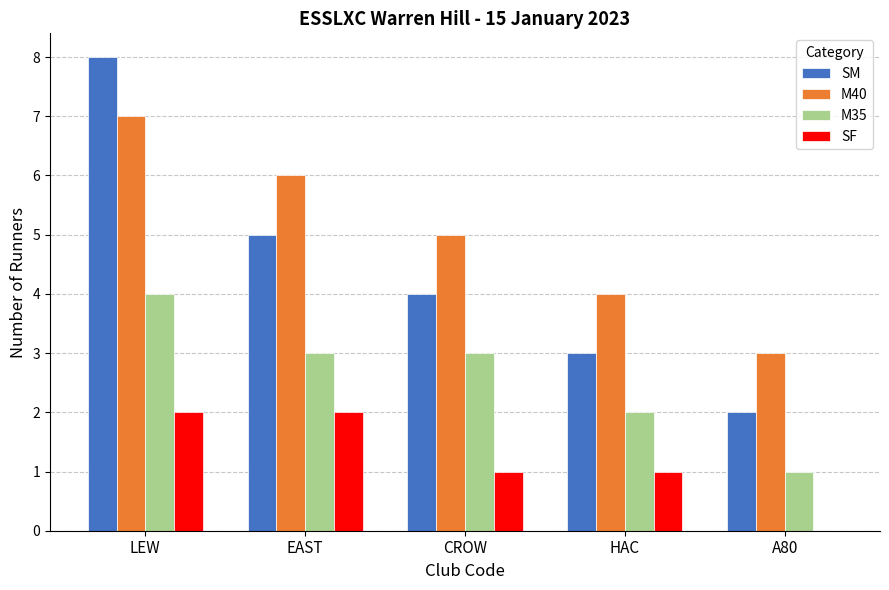

What is the average value of the M35 series?

3